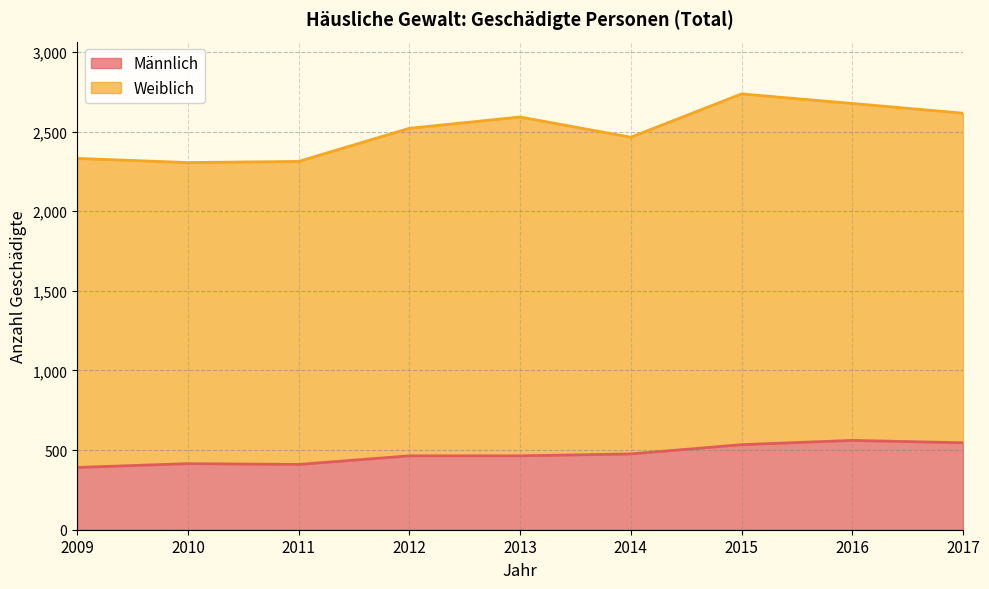

How many values exceed 464?

4